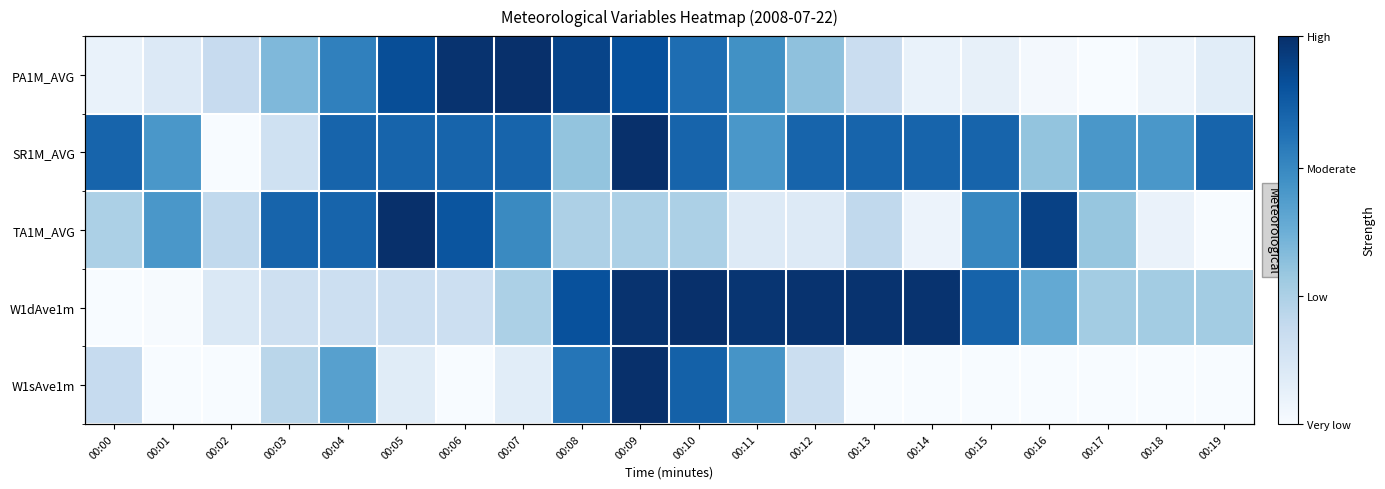

Between 00:00 and 00:04, which series saw the biggest shift?

PA1M_AVG